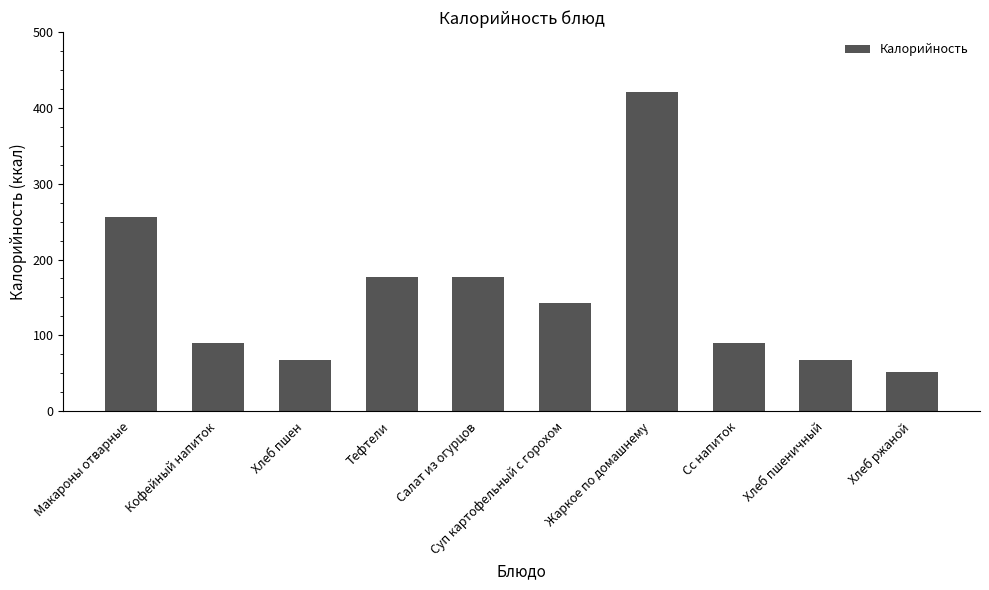

Between Салат из огурцов and Хлеб ржаной, which is larger?

Салат из огурцов